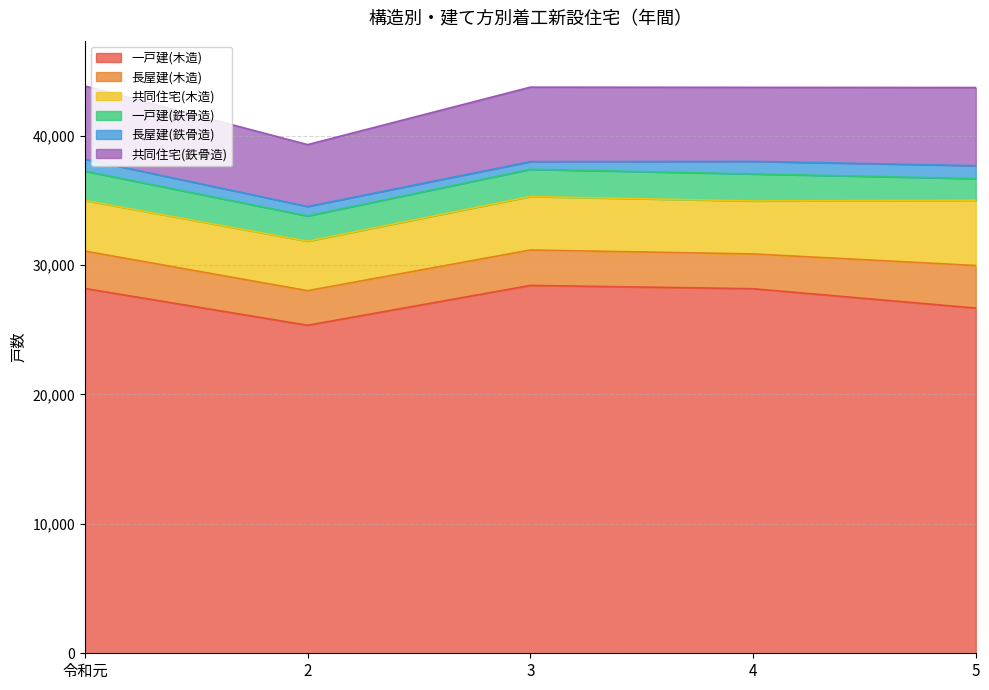

Between 3 and 4, which series saw the biggest shift?

長屋建(鉄骨造)